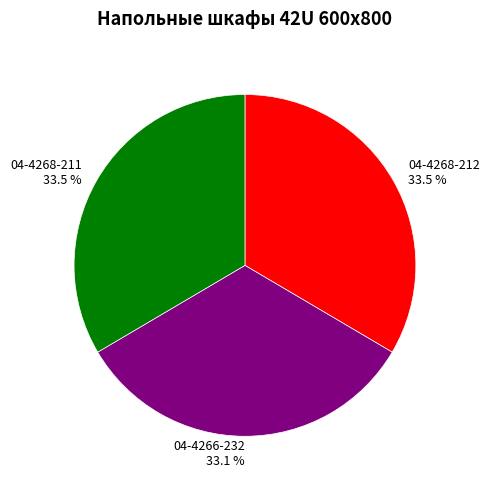

What is the total percentage of 04-4268-211 and 04-4266-232?

66.5%